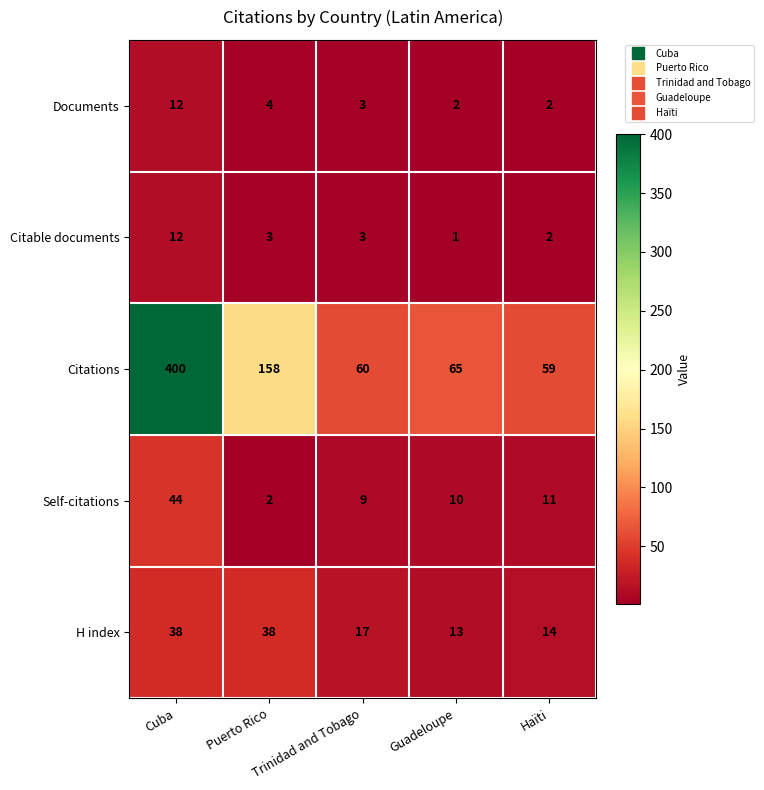

What is the sum of all Citable documents values?

21